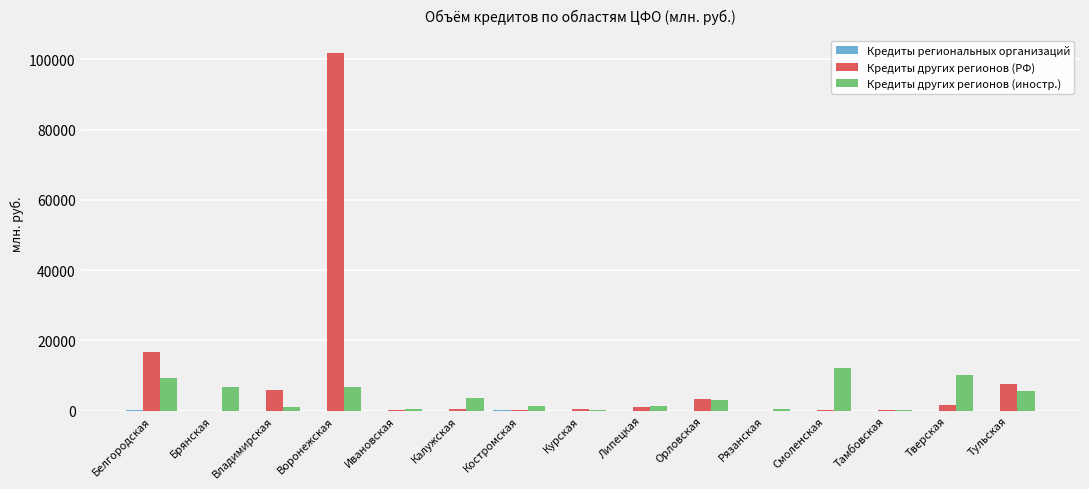

True or false: Кредиты других регионов (иностр.) has a value of 2824 at Тверская.

False